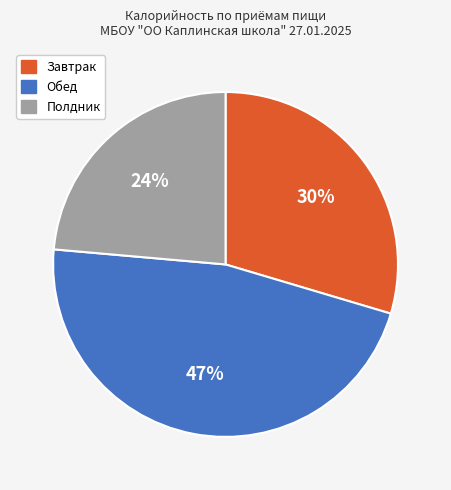

Which category has the smallest portion of the pie?

Полдник